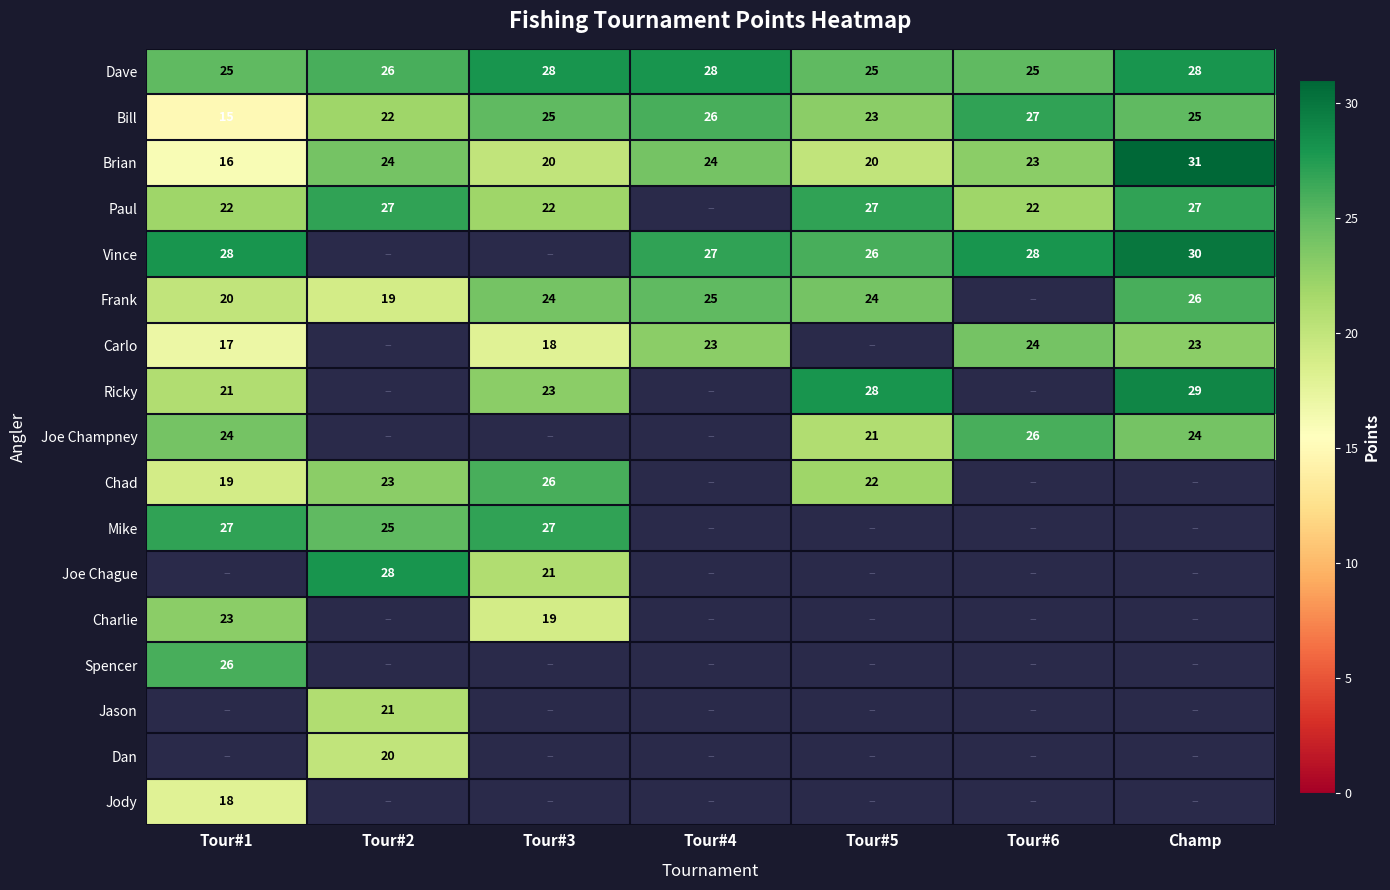

True or false: Brian has a value of 5.2 at Tour#1.

False